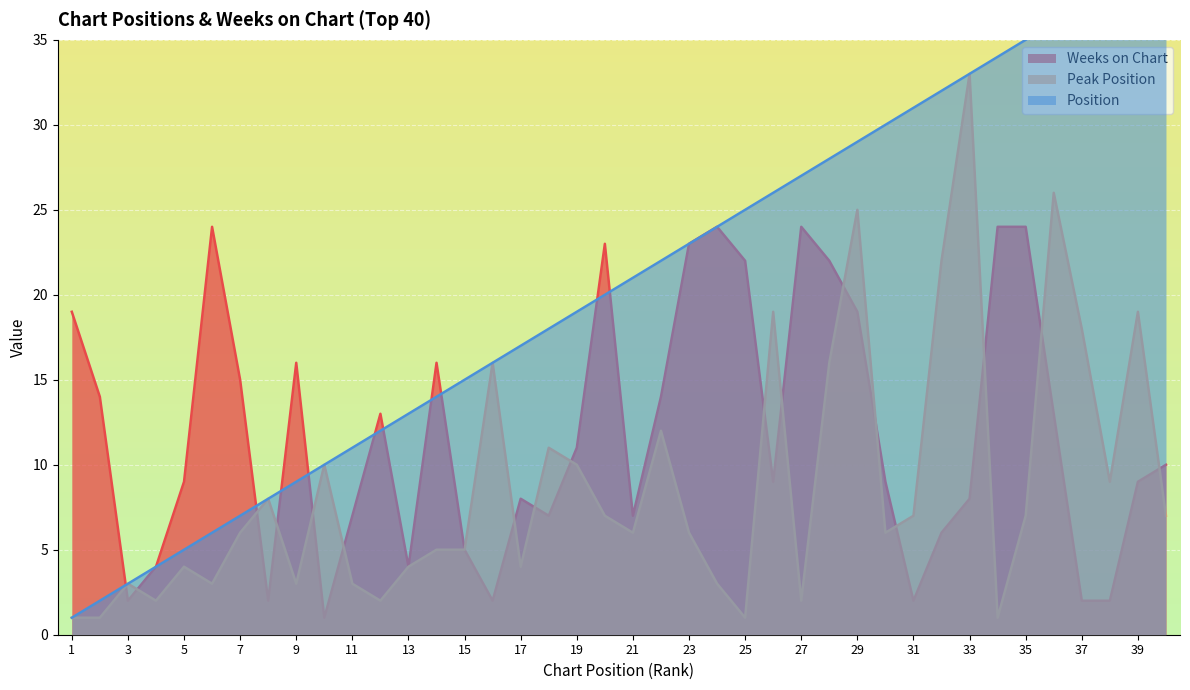

What is the average value of the Peak Position series?

9